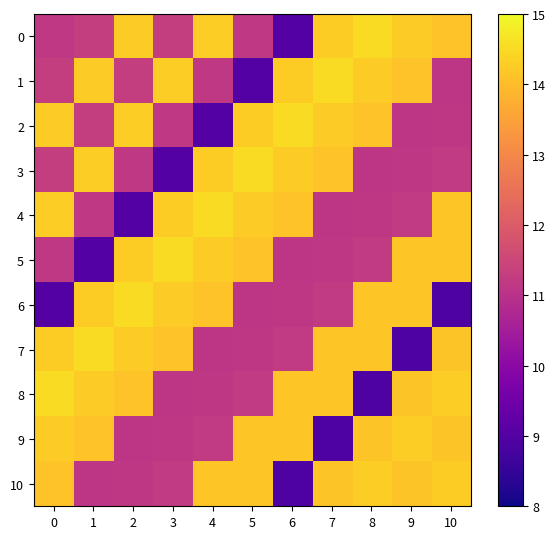

Between 3 and 4, which series saw the biggest shift?

3